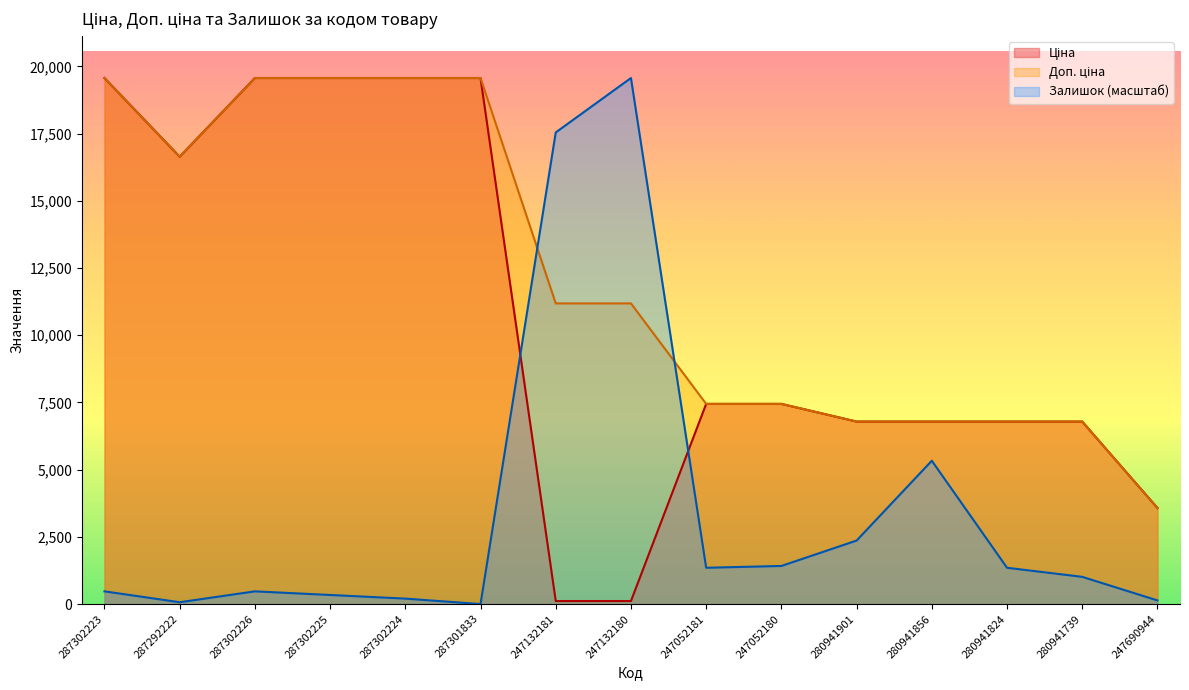

At which category is the sum across all series the highest?

287302223